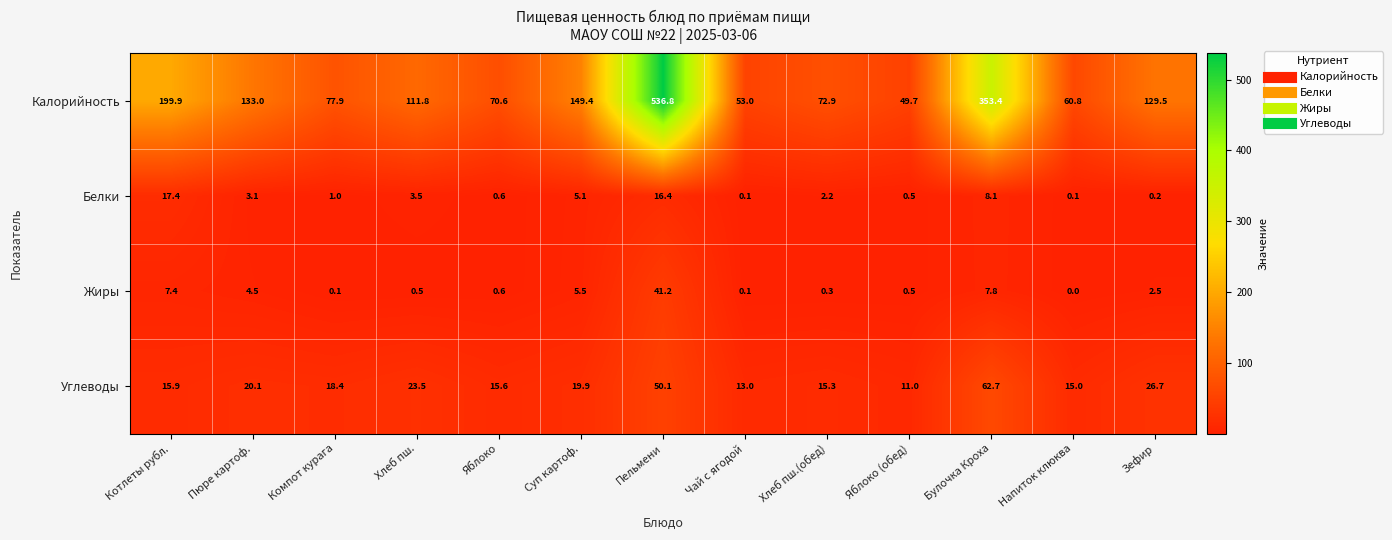

What is the greatest value displayed?

536.8